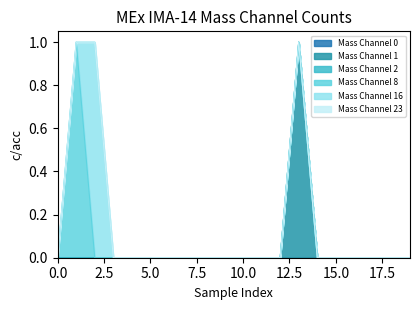

True or false: Mass Channel 1 and Mass Channel 16 cross at least once.

False